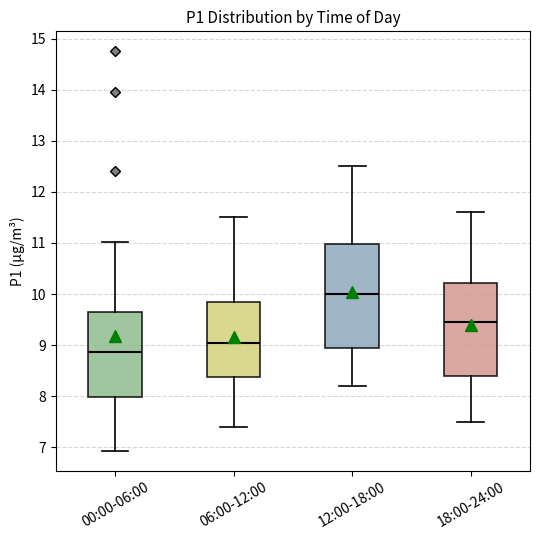

Reading left to right, transcribe this box plot: for each box, give where its median line is, the range the box spans, and where its two whiskers end, as read against the y-axis. The values are not printed on the chart, so give them approximately, as read against the axis.

00:00-06:00: median 8.9, box 8.0 to 9.6, whiskers 6.9 to 11.0
06:00-12:00: median 9.1, box 8.4 to 9.9, whiskers 7.4 to 11.5
12:00-18:00: median 10.0, box 9.0 to 11.0, whiskers 8.2 to 12.5
18:00-24:00: median 9.5, box 8.4 to 10.2, whiskers 7.5 to 11.6